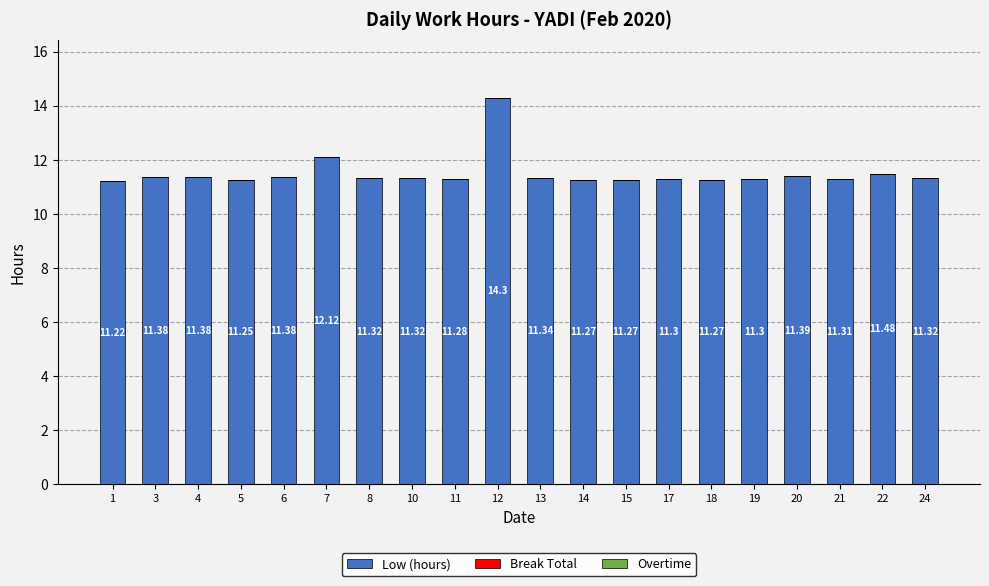

What is the difference between the second highest and minimum values?

0.9